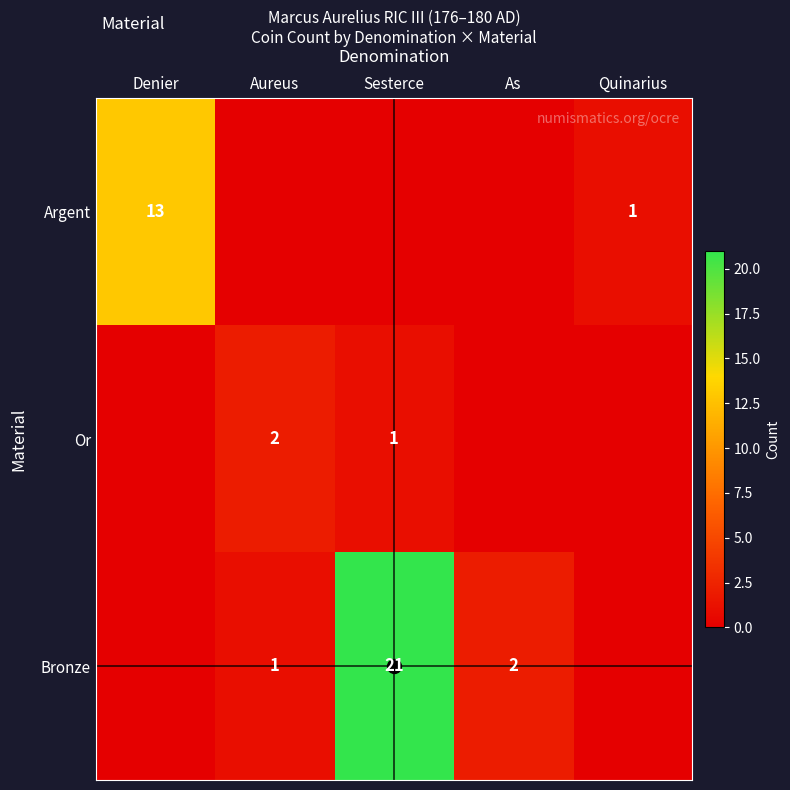

True or false: Or has a value of 1 at Aureus.

False